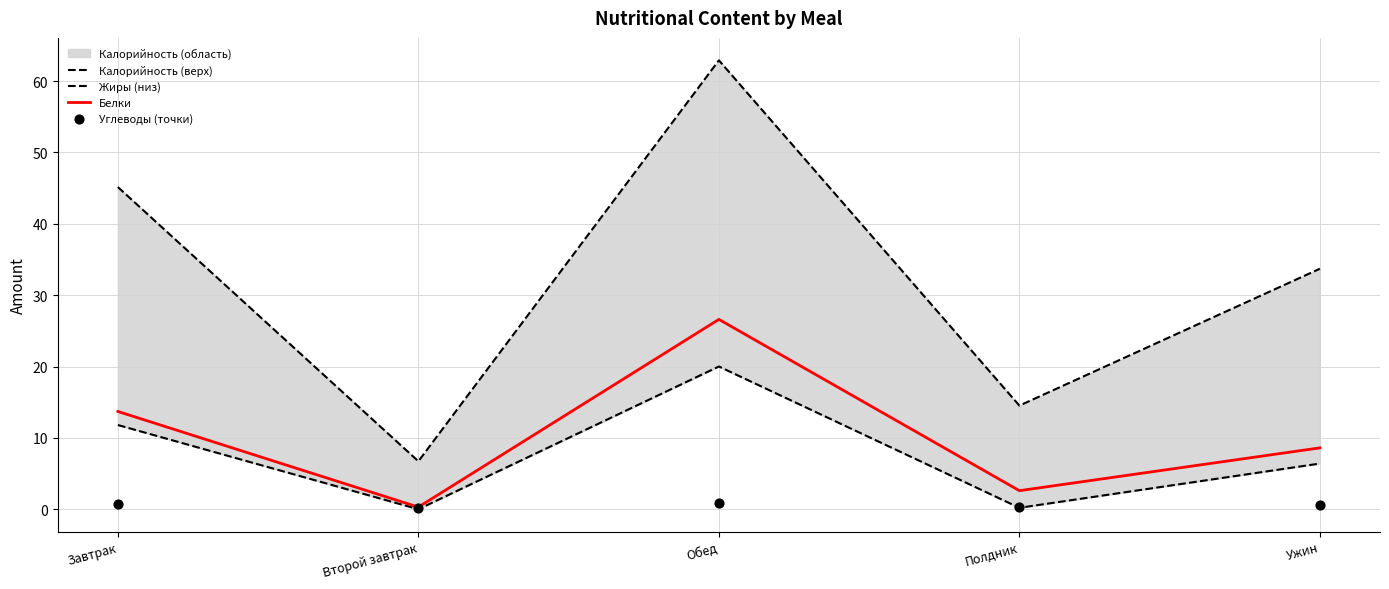

Which series has the largest total across all categories?

Калорийность (верх)